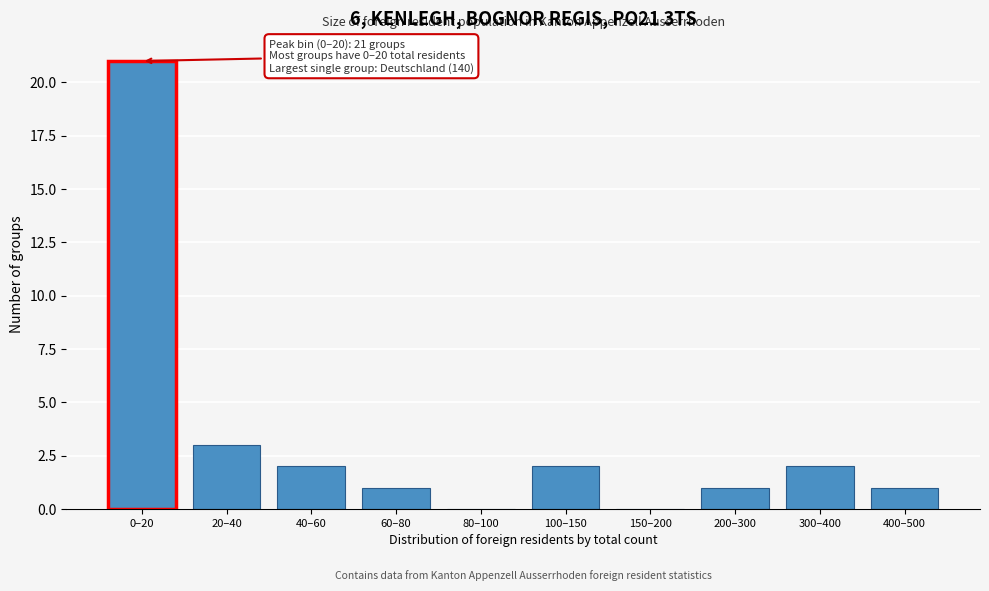

Reading right to left, list all the values displayed in this chart.

400–500=1	300–400=2	200–300=1	150–200=0	100–150=2	80–100=0	60–80=1	40–60=2	20–40=3	0–20=21